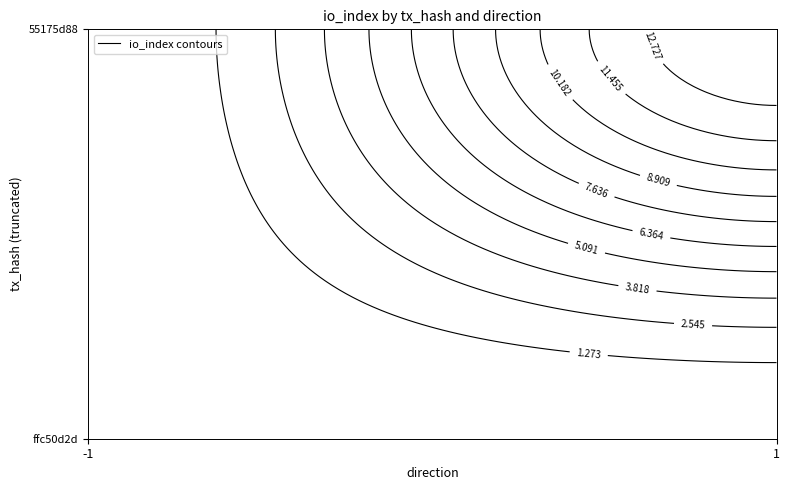

Read the 55175d88 value at 1.

14